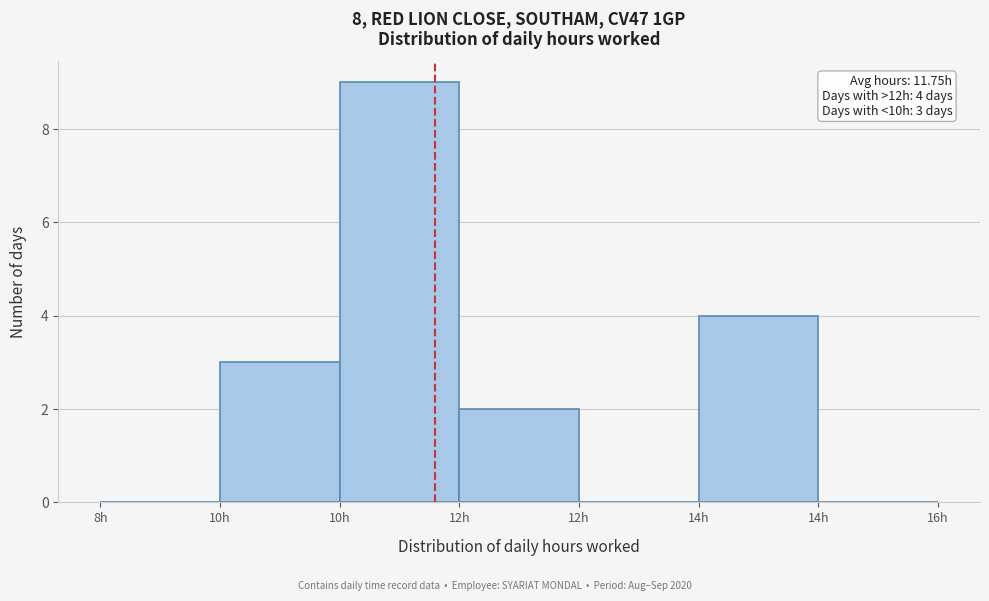

How many distinct data groups are displayed?

1